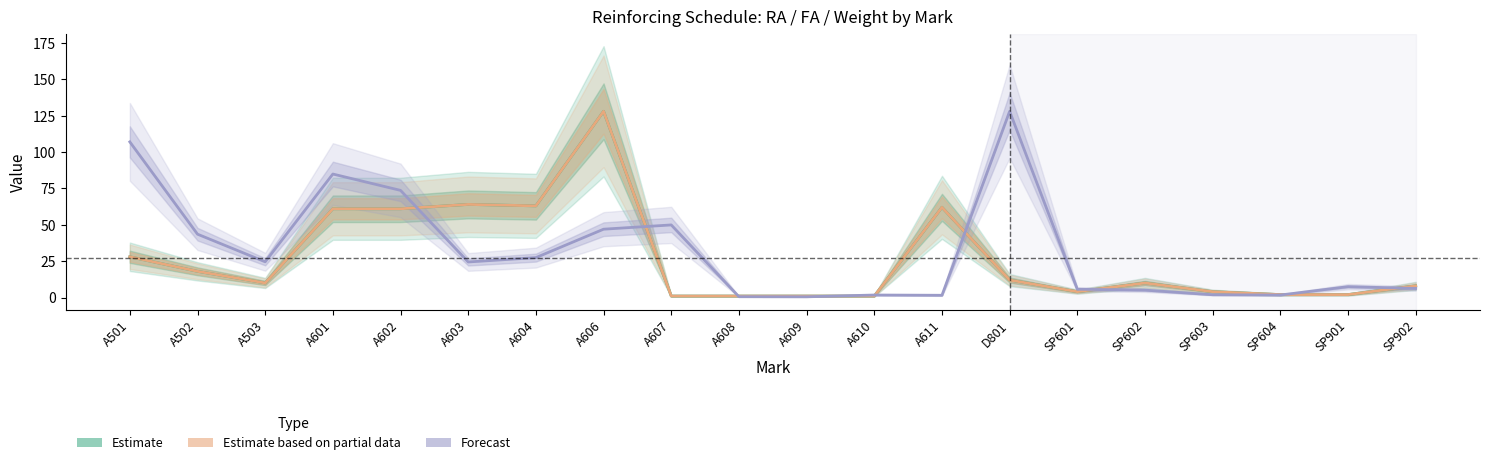

What position from the right is SP603?

4